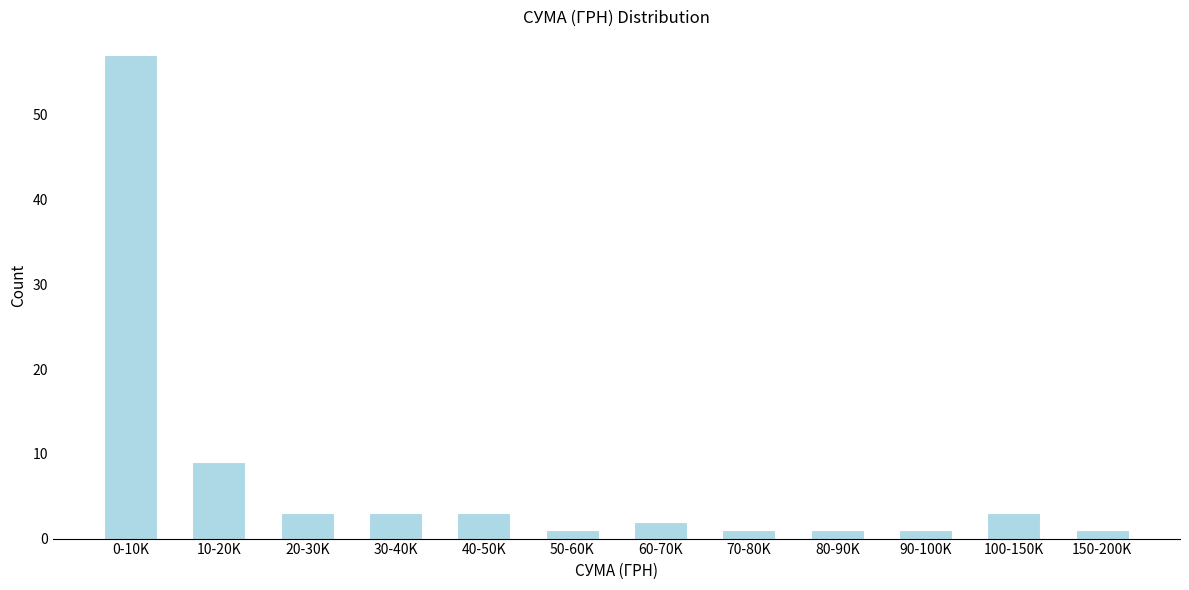

Reading right to left, extract all data points from this chart.

150-200K=1	100-150K=3	90-100K=1	80-90K=1	70-80K=1	60-70K=2	50-60K=1	40-50K=3	30-40K=3	20-30K=3	10-20K=9	0-10K=57